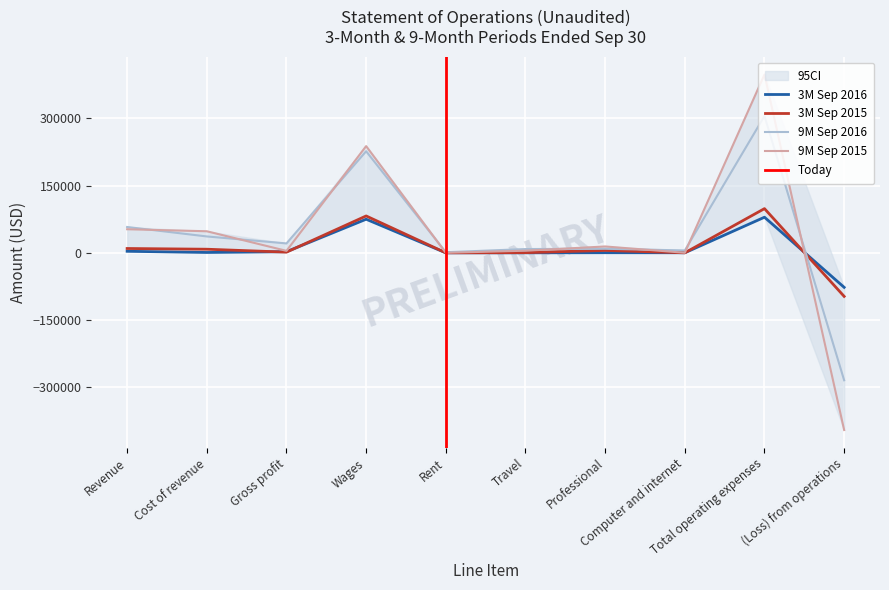

How many values in the 3M Sep 2015 series exceed 5420?

4